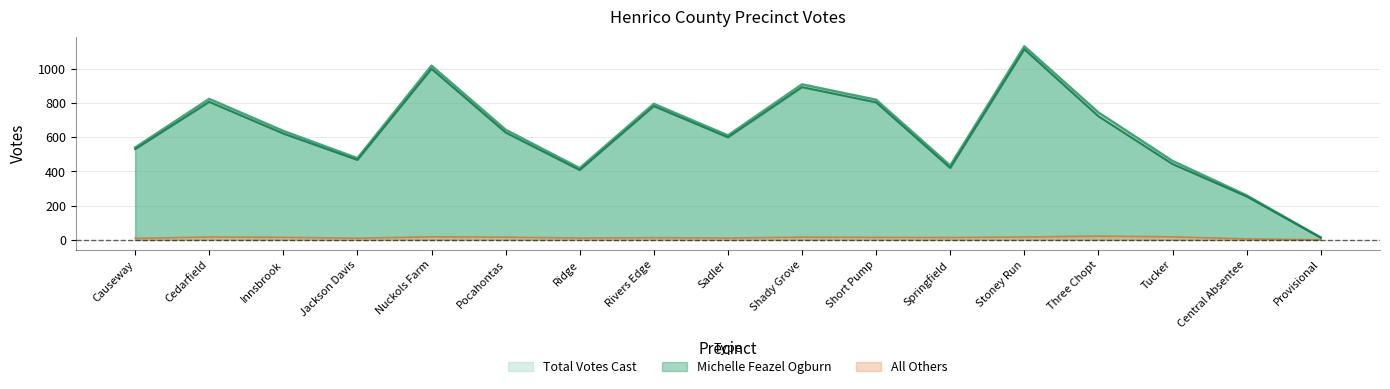

At how many categories does at least one series exceed 19?

16